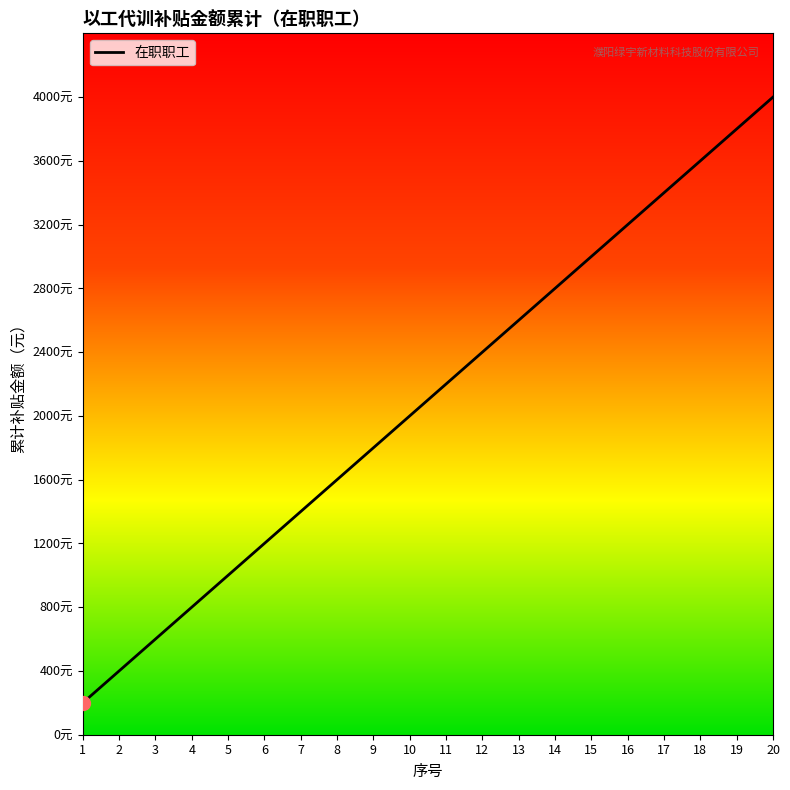

List the labels in order of value, largest first.

20, 19, 18, 17, 16, 15, 14, 13, 12, 11, 10, 9, 8, 7, 6, 5, 4, 3, 2, 1